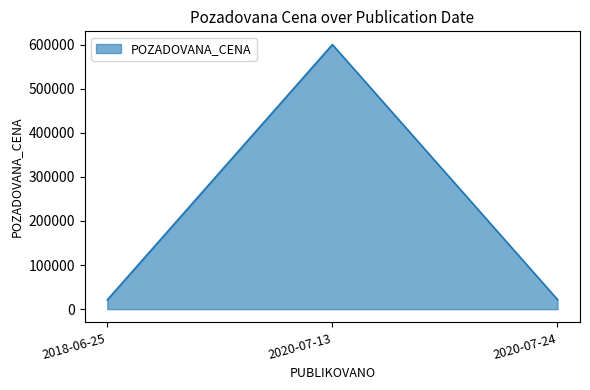

What is the average value?

214282